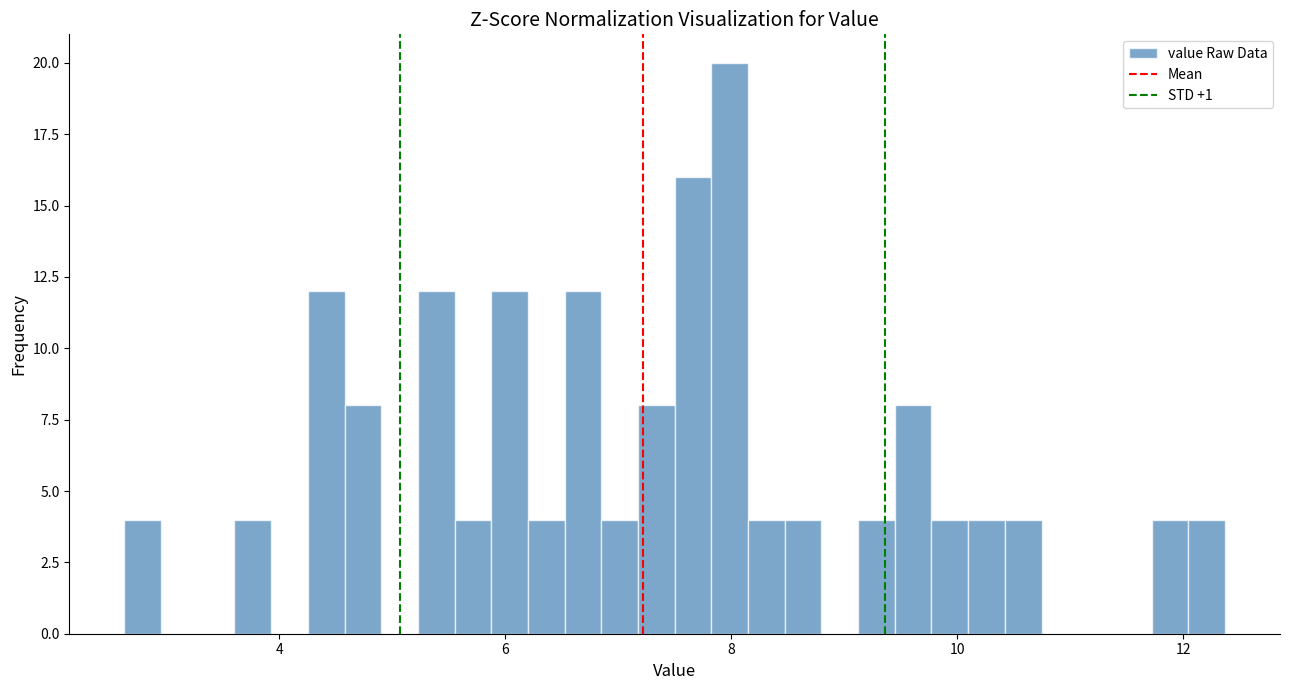

Around what value on the x-axis is the tallest bar? Give the approximate position of its centre, as read against the axis.

8.0